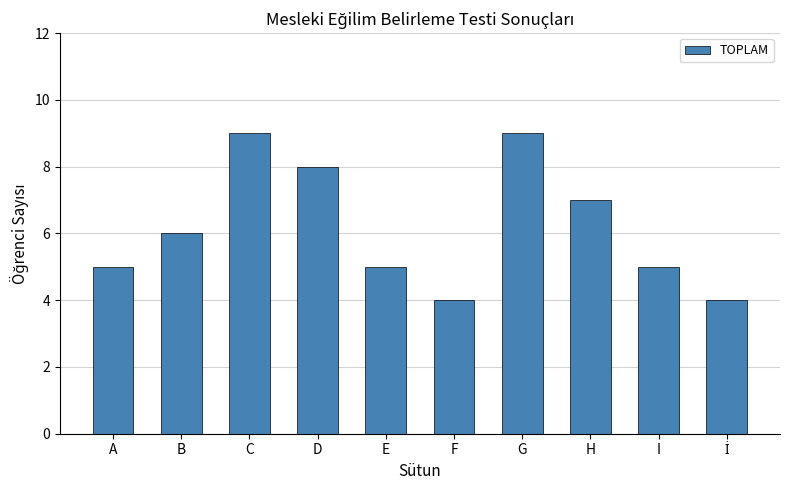

Which has a higher value, A or H?

H